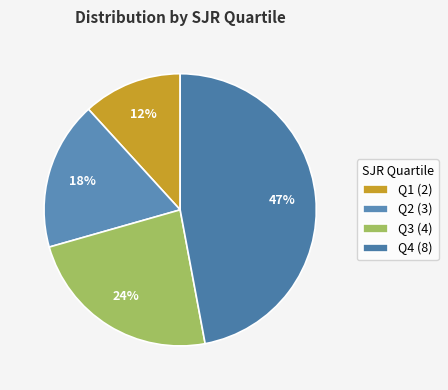

What percentage is NOT represented by Q4?

52.9%